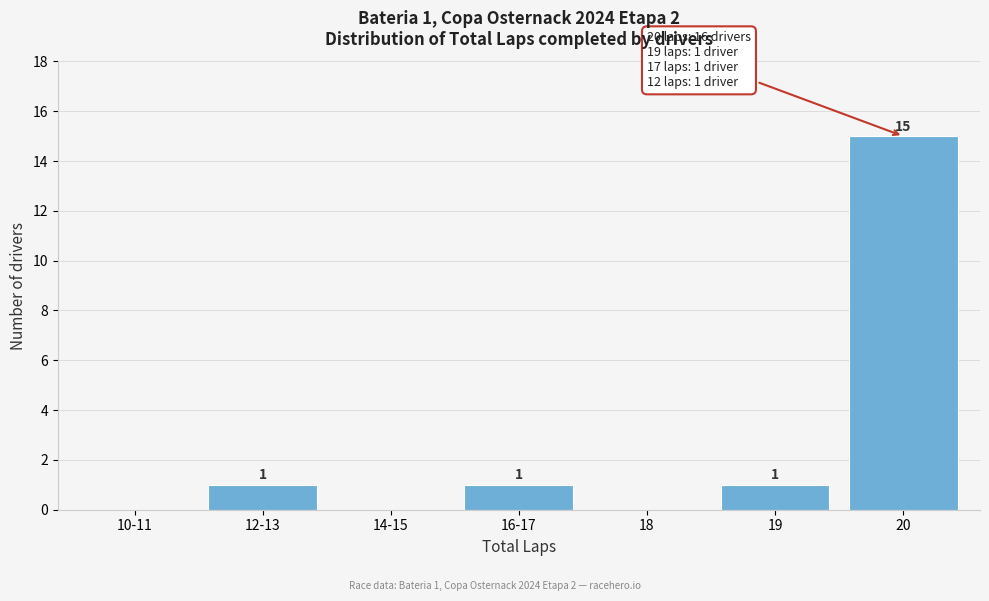

Reading right to left, list all the values displayed in this chart.

20=15	19=1	18=0	16-17=1	14-15=0	12-13=1	10-11=0